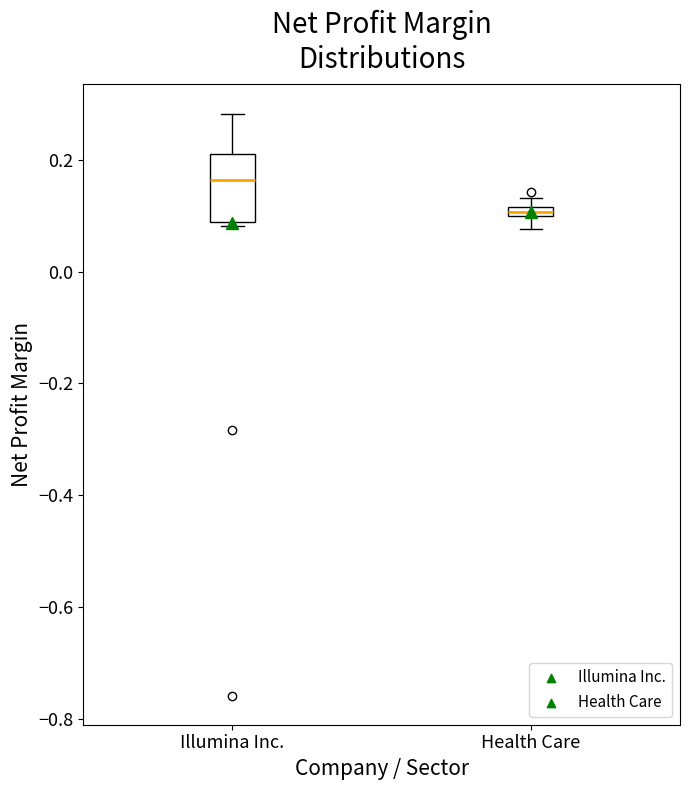

Comparing the boxes themselves (not the whiskers), which one is the tallest?

Illumina Inc.